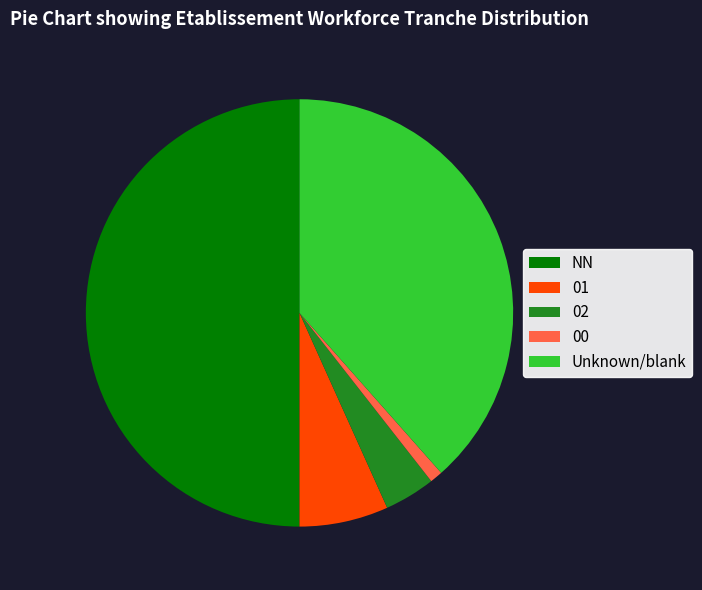

Count the number of slices in the pie.

5